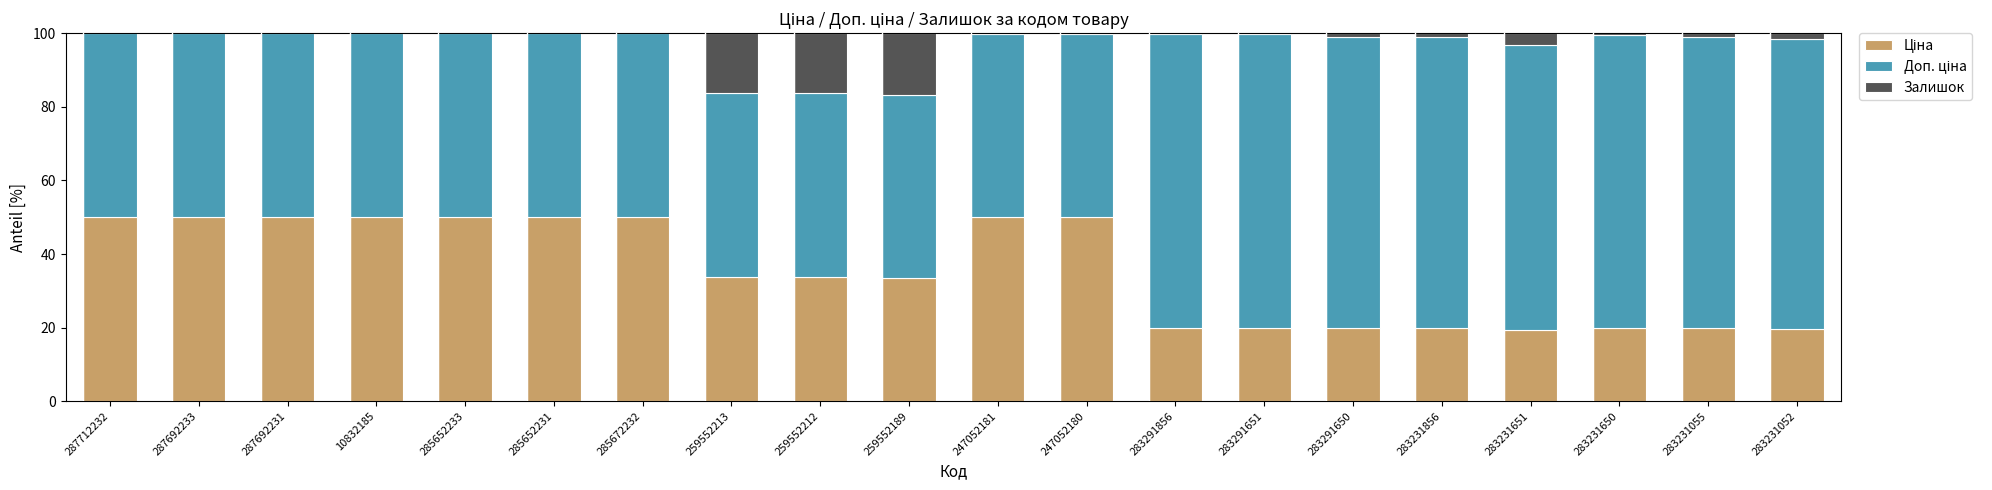

What is the total value across all series at 259552189?

100.0